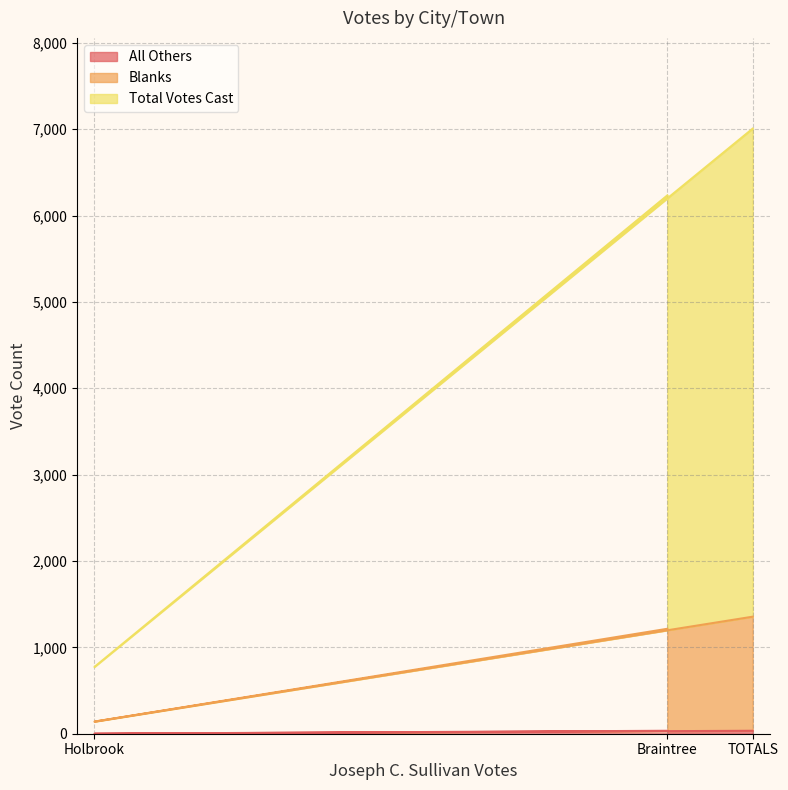

What is the approximate value of Blanks at Braintree, to the nearest 10?

1220